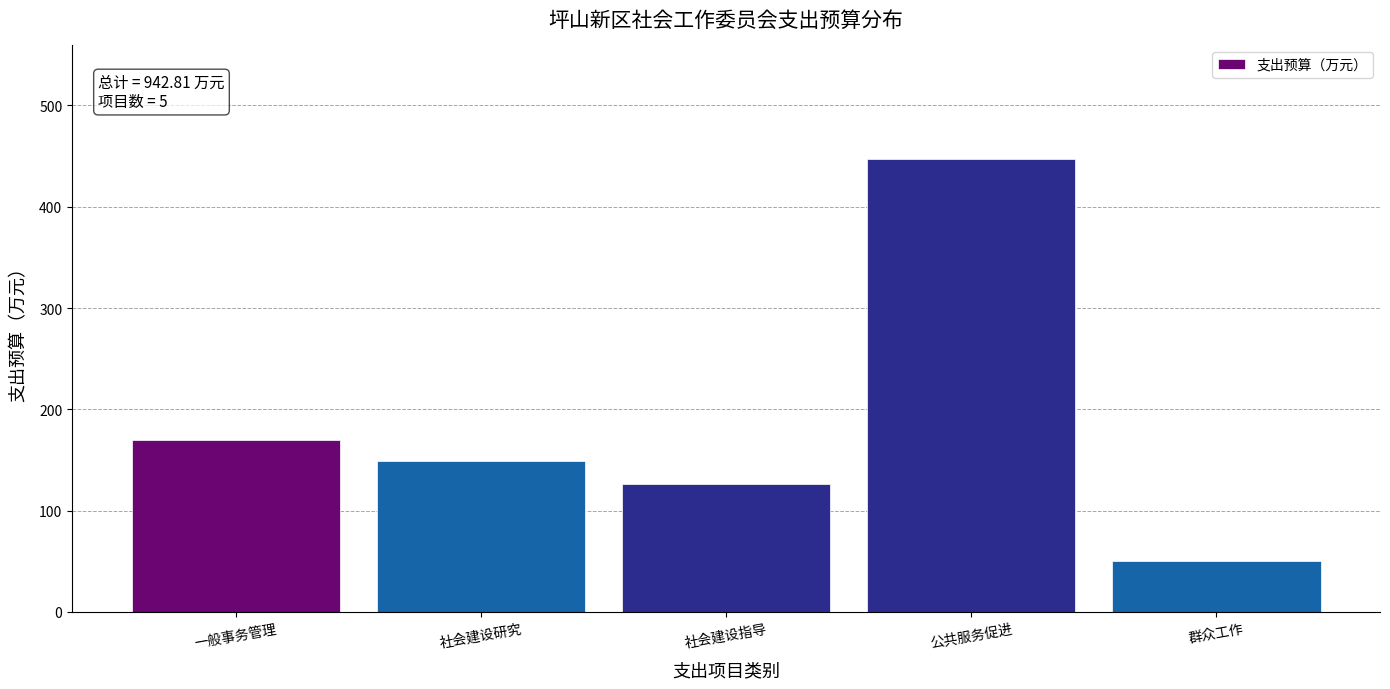

Reading left to right, transcribe all the data shown in this chart.

一般事务管理=170.2	社会建设研究=148.8	社会建设指导=126.5	公共服务促进=447.4	群众工作=50.0